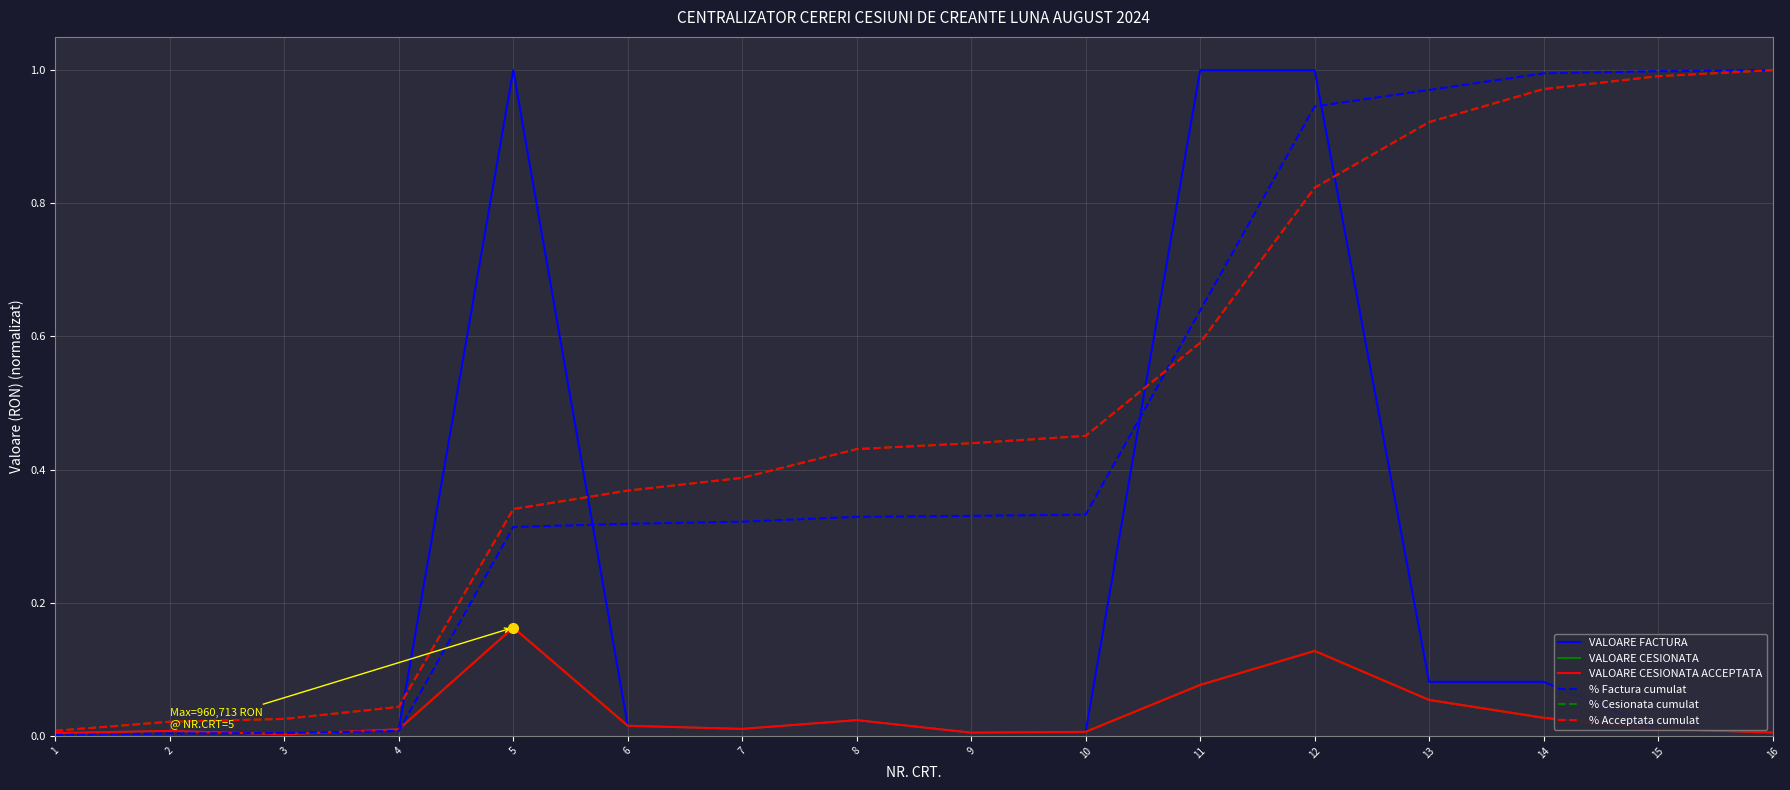

Is the value of % Cesionata cumulat at 3 greater than the value of VALOARE CESIONATA ACCEPTATA at 7?

Yes